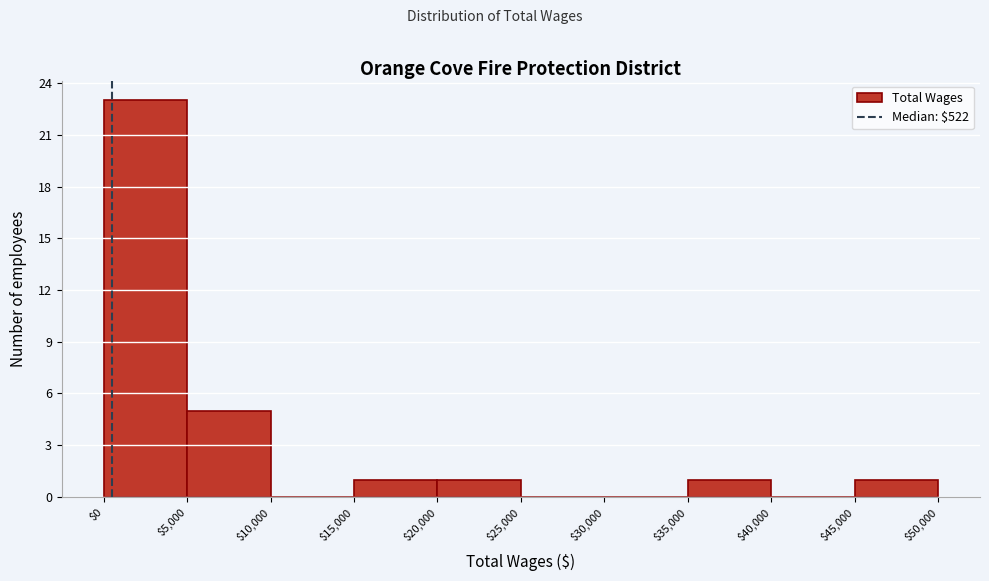

Reading left to right, transcribe this chart: for each bar, give the range it covers on the x-axis and its height. The values are not printed on the chart, so give them approximately, as read against the axis.

$0 to $5,000: 23
$5,000 to $10,000: 5
$10,000 to $15,000: 0
$15,000 to $20,000: 1
$20,000 to $25,000: 1
$25,000 to $30,000: 0
$30,000 to $35,000: 0
$35,000 to $40,000: 1
$40,000 to $45,000: 0
$45,000 to $50,000: 1